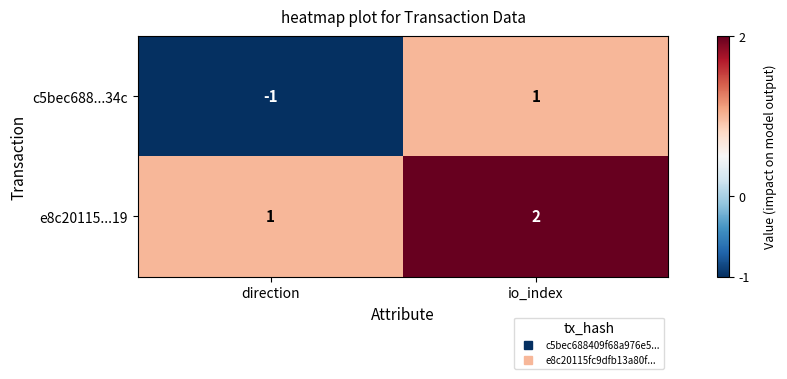

Count the number of data series in this chart.

2